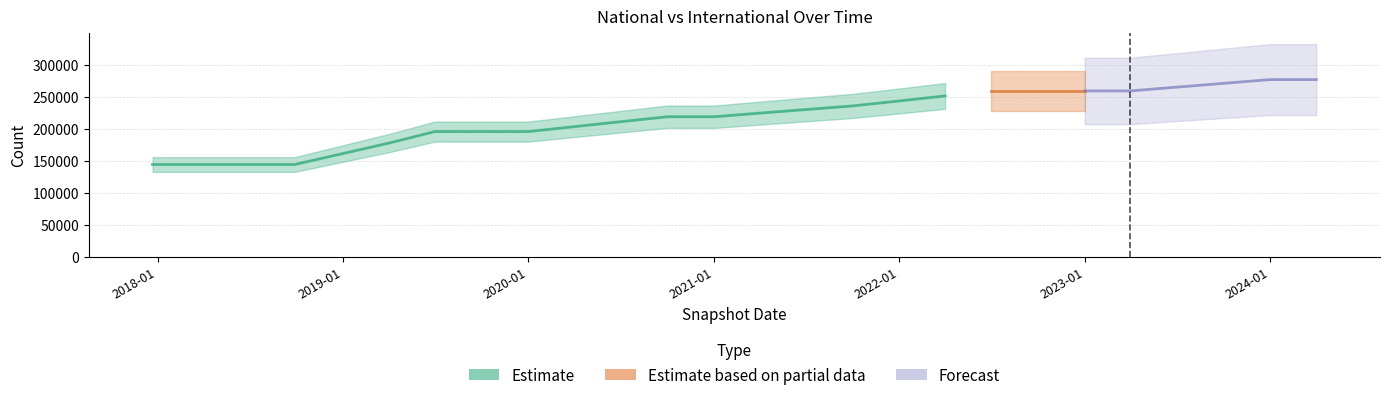

What is the total value across all series at 2024-04-01?

277336